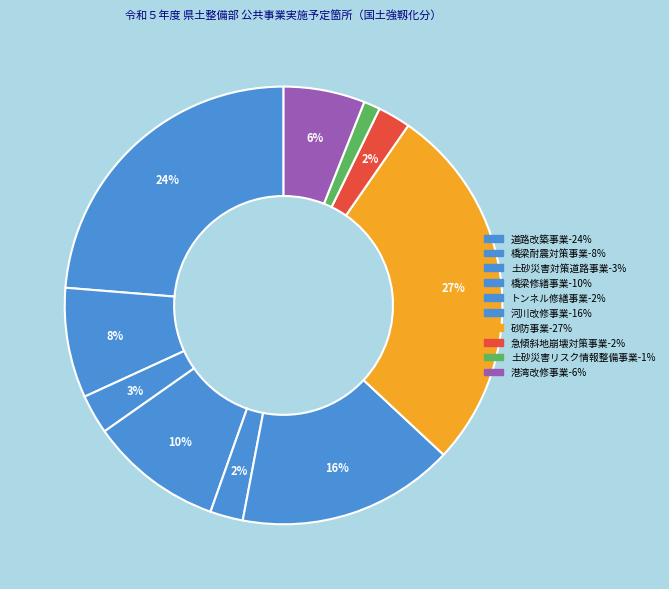

How much of the chart is everything except 土砂災害対策道路事業?

97.1%